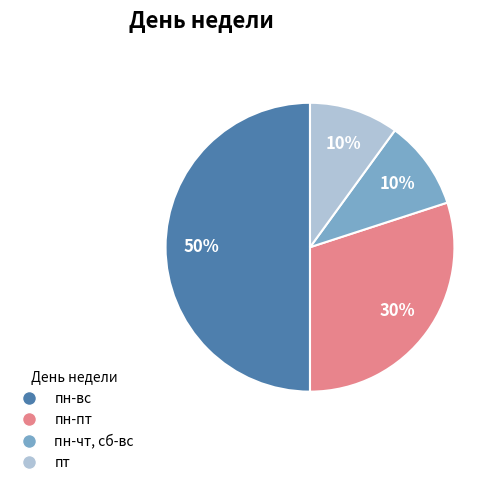

Is it true that пт is 40% of the pie?

False